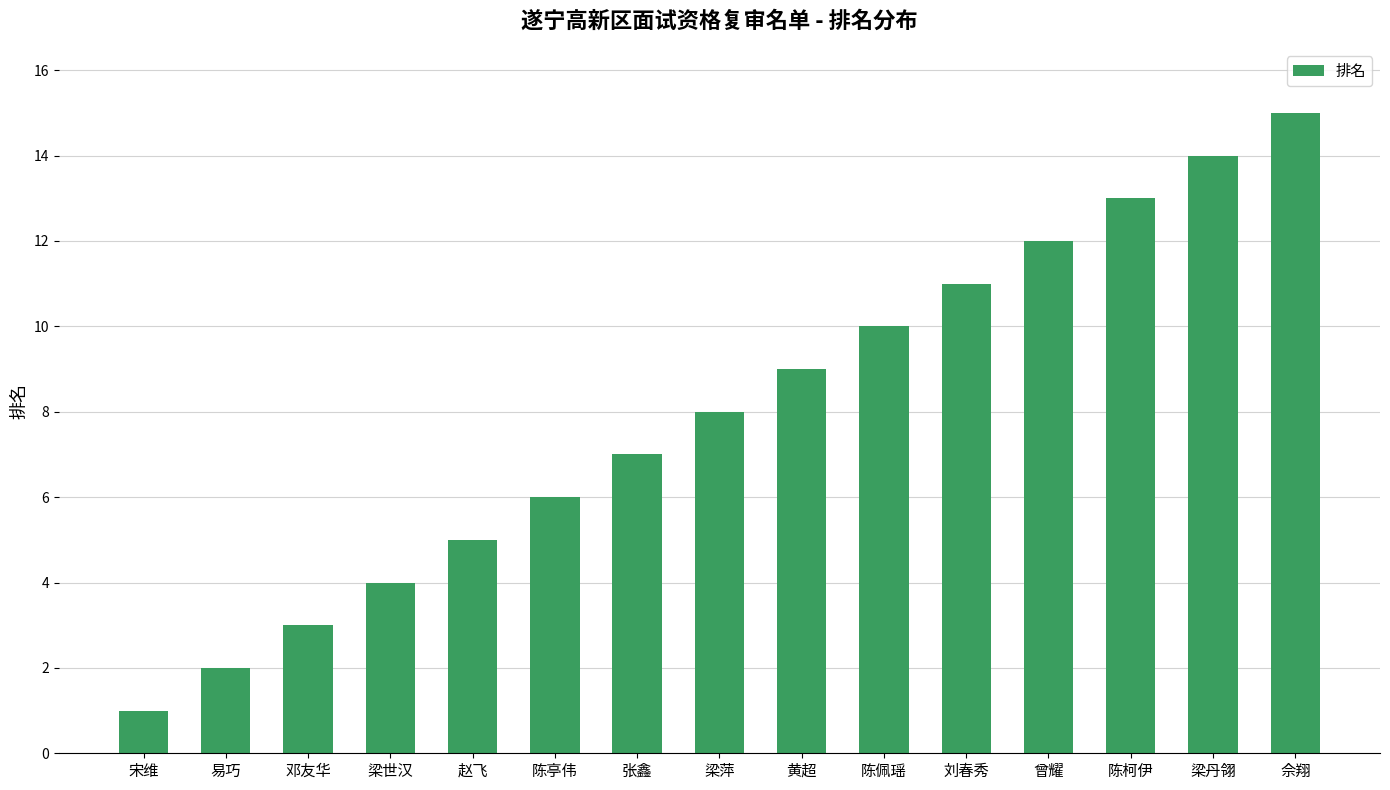

List the labels in order of value, largest first.

佘翔, 梁丹翎, 陈柯伊, 曾耀, 刘春秀, 陈佩瑶, 黄超, 梁萍, 张鑫, 陈亭伟, 赵飞, 梁世汉, 邓友华, 易巧, 宋维